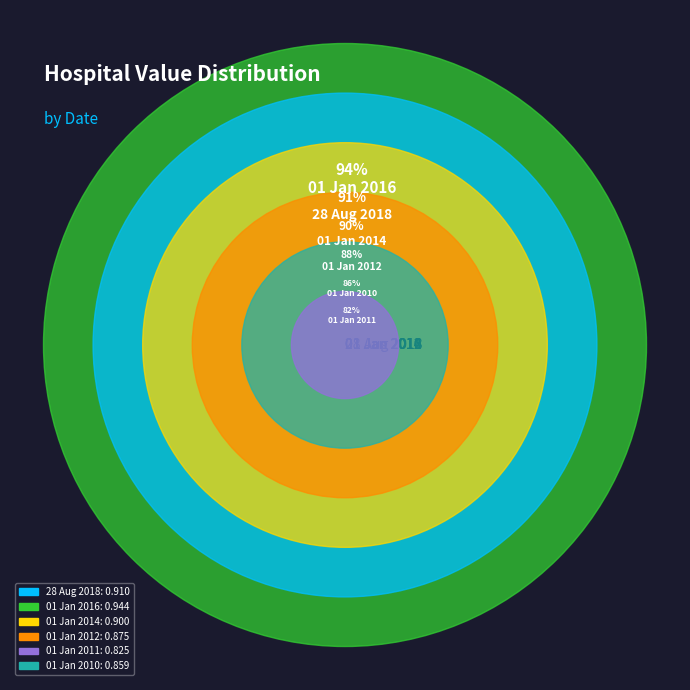

To the nearest percent, what portion does 01 Jan 2014 represent?

17%